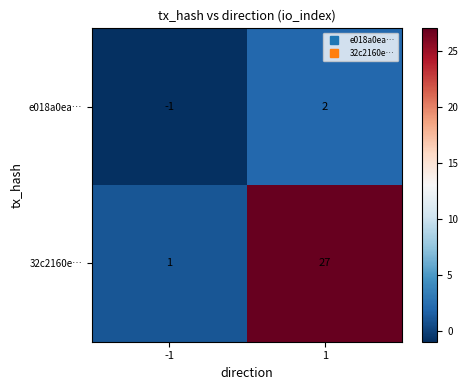

Read the 32c2160e… value at 1, to the nearest 10.

30